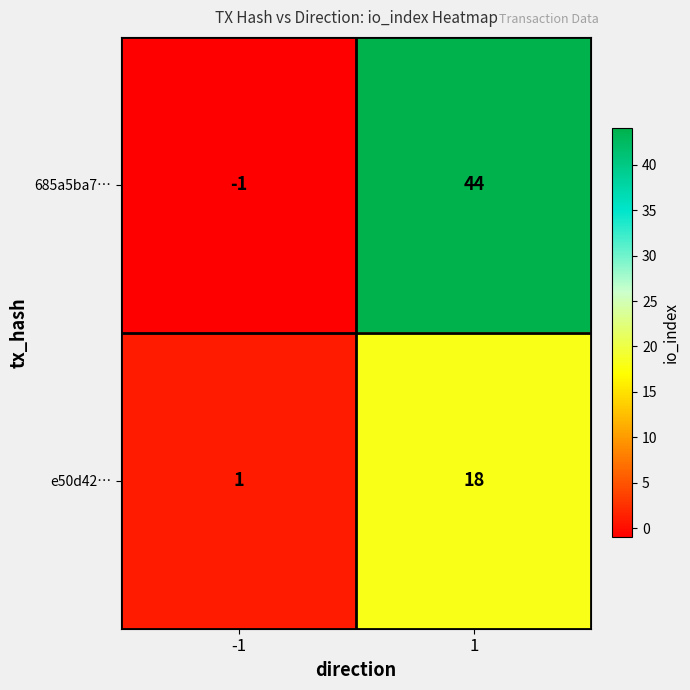

What is the greatest value displayed?

44